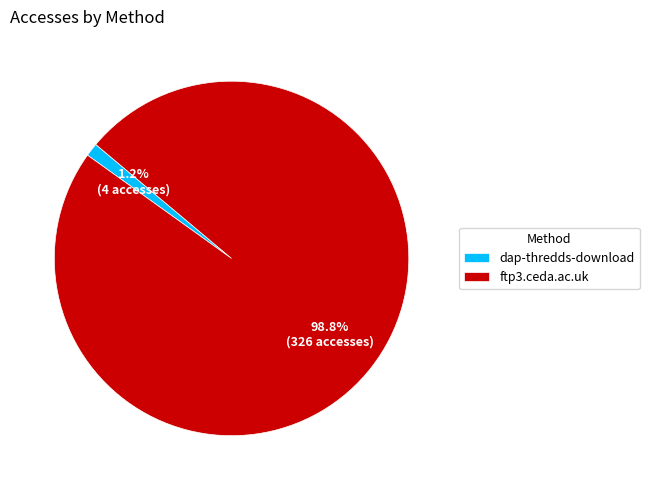

Combined, what portion of the pie is ftp3.ceda.ac.uk and dap-thredds-download?

100.0%